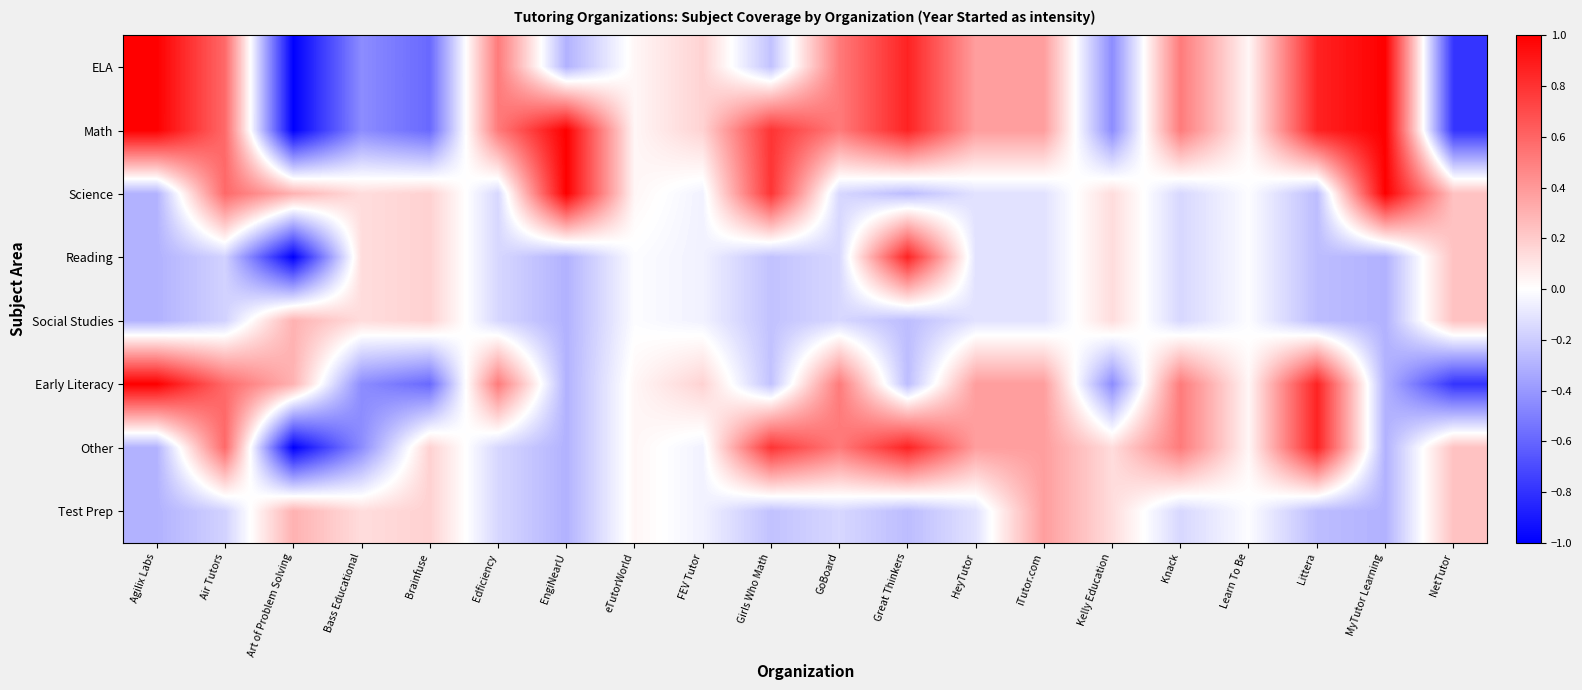

Reading left to right, list all the values displayed in this chart.

ELA: Agilix Labs=1.0	Air Tutors=0.6	Art of Problem Solving=-1.0	Bass Educational=-0.4	Brainfuse=-0.6	Edficiency=0.5	EngiNearU=-0.3	eTutorWorld=0.0	FEV Tutor=0.2	Girls Who Math=-0.2	GoBoard=0.5	Great Thinkers=0.9	HeyTutor=0.4	iTutor.com=0.4	Kelly Education=-0.4	Knack=0.5	Learn To Be=0.0	Littera=0.9	MyTutor Learning=1.0	NetTutor=-0.8
Math: Agilix Labs=1.0	Air Tutors=0.6	Art of Problem Solving=-1.0	Bass Educational=-0.4	Brainfuse=-0.6	Edficiency=0.5	EngiNearU=1.0	eTutorWorld=0.0	FEV Tutor=0.2	Girls Who Math=0.8	GoBoard=0.5	Great Thinkers=0.9	HeyTutor=0.4	iTutor.com=0.4	Kelly Education=-0.4	Knack=0.5	Learn To Be=0.0	Littera=0.9	MyTutor Learning=1.0	NetTutor=-0.8
Science: Agilix Labs=-0.3	Air Tutors=0.6	Art of Problem Solving=0.3	Bass Educational=0.1	Brainfuse=0.2	Edficiency=-0.2	EngiNearU=1.0	eTutorWorld=0.0	FEV Tutor=-0.1	Girls Who Math=0.8	GoBoard=-0.2	Great Thinkers=-0.3	HeyTutor=-0.1	iTutor.com=-0.1	Kelly Education=0.1	Knack=-0.2	Learn To Be=-0.0	Littera=-0.3	MyTutor Learning=1.0	NetTutor=0.2
Reading: Agilix Labs=-0.3	Air Tutors=-0.2	Art of Problem Solving=-1.0	Bass Educational=0.1	Brainfuse=0.2	Edficiency=-0.2	EngiNearU=-0.3	eTutorWorld=-0.0	FEV Tutor=-0.1	Girls Who Math=-0.2	GoBoard=-0.2	Great Thinkers=0.9	HeyTutor=-0.1	iTutor.com=-0.1	Kelly Education=0.1	Knack=-0.2	Learn To Be=-0.0	Littera=-0.3	MyTutor Learning=-0.3	NetTutor=0.2
Social Studies: Agilix Labs=-0.3	Air Tutors=-0.2	Art of Problem Solving=0.3	Bass Educational=0.1	Brainfuse=0.2	Edficiency=-0.2	EngiNearU=-0.3	eTutorWorld=-0.0	FEV Tutor=-0.1	Girls Who Math=-0.2	GoBoard=-0.2	Great Thinkers=-0.3	HeyTutor=-0.1	iTutor.com=-0.1	Kelly Education=0.1	Knack=-0.2	Learn To Be=-0.0	Littera=-0.3	MyTutor Learning=-0.3	NetTutor=0.2
Early Literacy: Agilix Labs=1.0	Air Tutors=0.6	Art of Problem Solving=0.3	Bass Educational=-0.4	Brainfuse=-0.6	Edficiency=0.5	EngiNearU=-0.3	eTutorWorld=0.0	FEV Tutor=0.2	Girls Who Math=-0.2	GoBoard=0.5	Great Thinkers=-0.3	HeyTutor=0.4	iTutor.com=0.4	Kelly Education=-0.4	Knack=0.5	Learn To Be=0.0	Littera=0.9	MyTutor Learning=-0.3	NetTutor=-0.8
Other: Agilix Labs=-0.3	Air Tutors=0.6	Art of Problem Solving=-1.0	Bass Educational=-0.4	Brainfuse=0.2	Edficiency=-0.2	EngiNearU=-0.3	eTutorWorld=0.0	FEV Tutor=-0.1	Girls Who Math=0.8	GoBoard=0.5	Great Thinkers=0.9	HeyTutor=0.4	iTutor.com=0.4	Kelly Education=0.1	Knack=0.5	Learn To Be=0.0	Littera=0.9	MyTutor Learning=-0.3	NetTutor=0.2
Test Prep: Agilix Labs=-0.3	Air Tutors=-0.2	Art of Problem Solving=0.3	Bass Educational=0.1	Brainfuse=0.2	Edficiency=-0.2	EngiNearU=-0.3	eTutorWorld=0.0	FEV Tutor=-0.1	Girls Who Math=-0.2	GoBoard=-0.2	Great Thinkers=-0.3	HeyTutor=-0.1	iTutor.com=0.4	Kelly Education=0.1	Knack=-0.2	Learn To Be=-0.0	Littera=-0.3	MyTutor Learning=-0.3	NetTutor=0.2